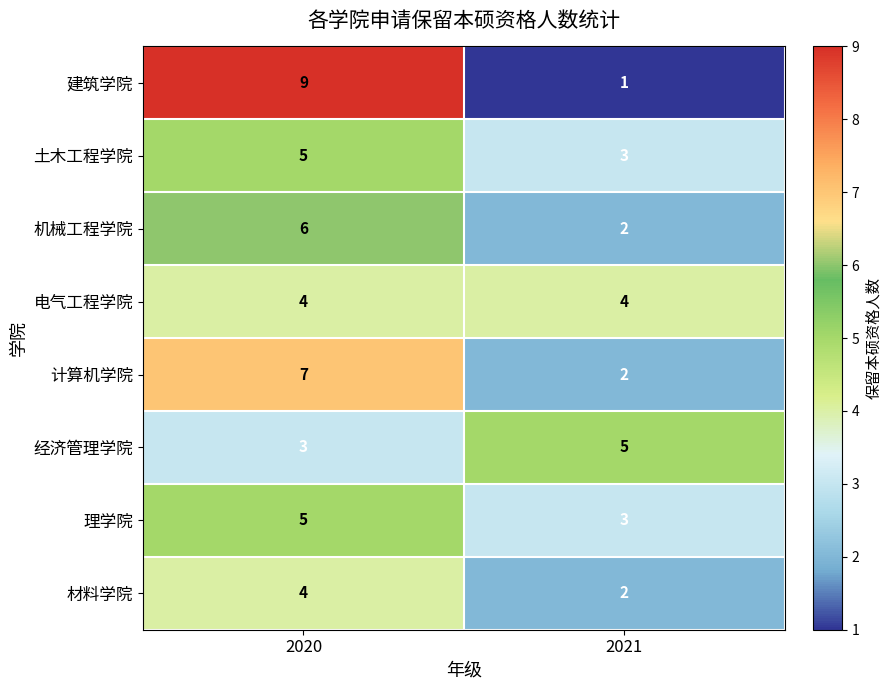

Which series has the largest total across all categories?

建筑学院